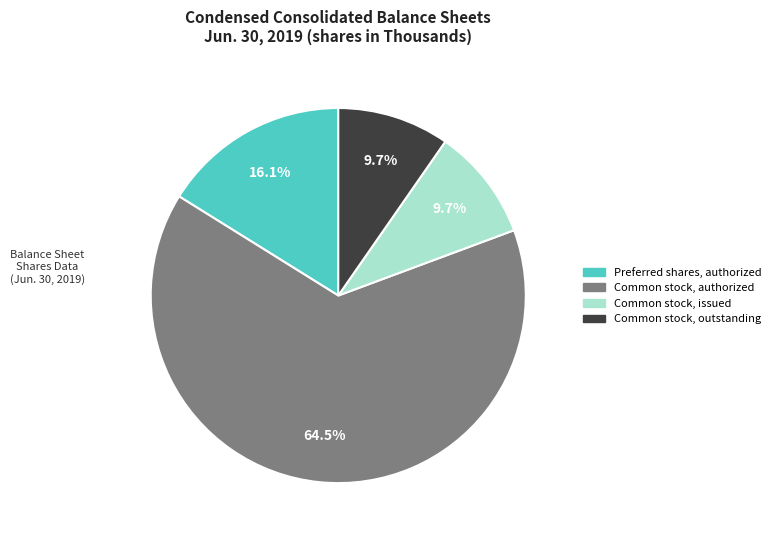

How many slices are in this pie chart?

4